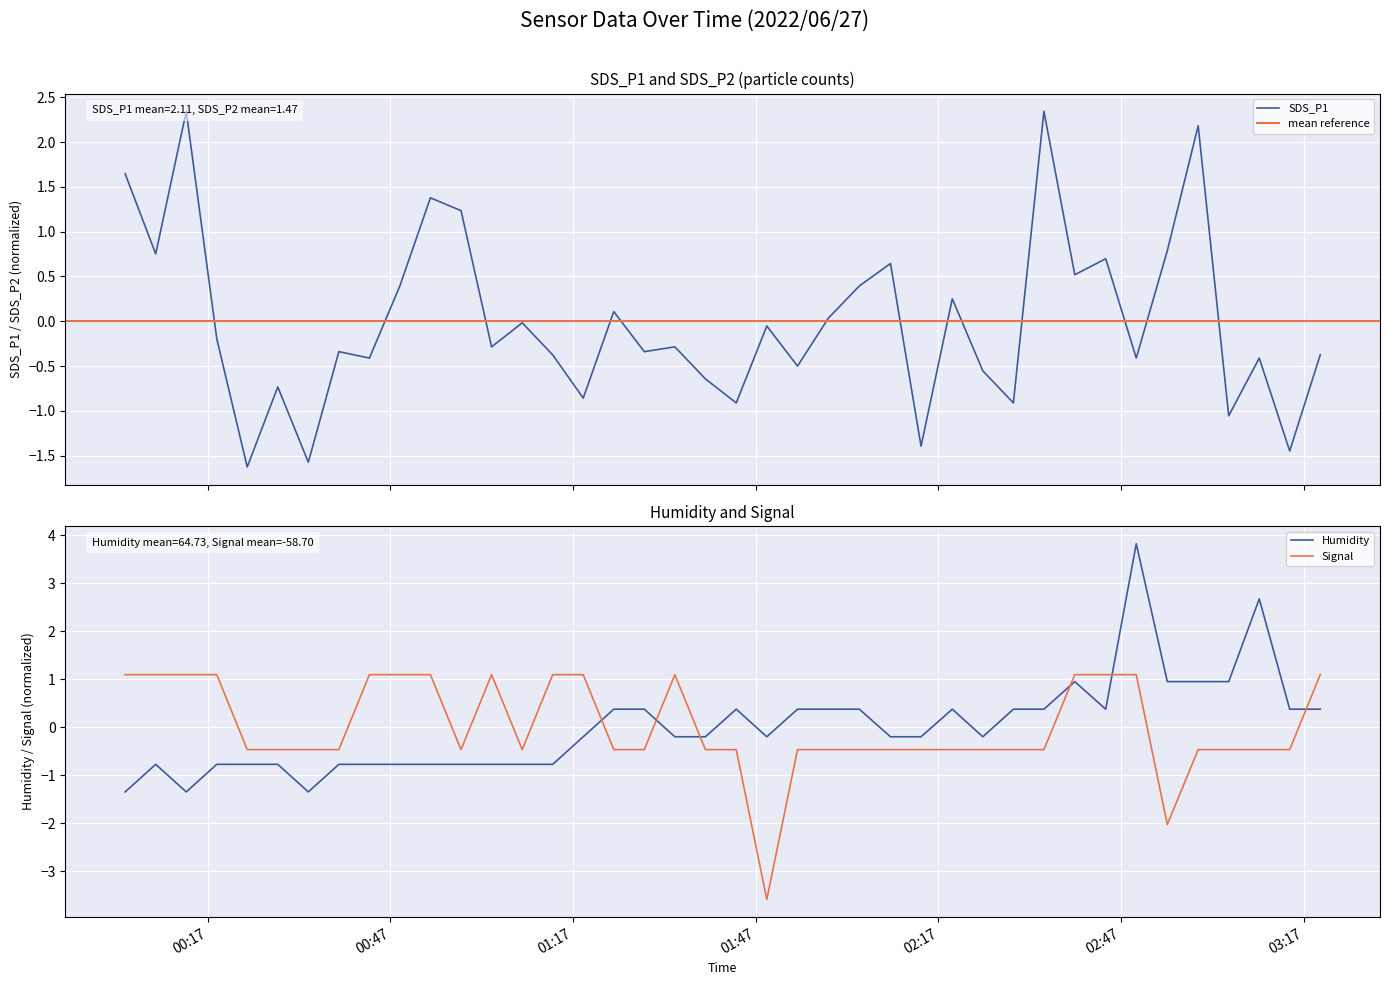

Where is SDS_P1 nearest to the value 0?

2022/06/27 01:08:39